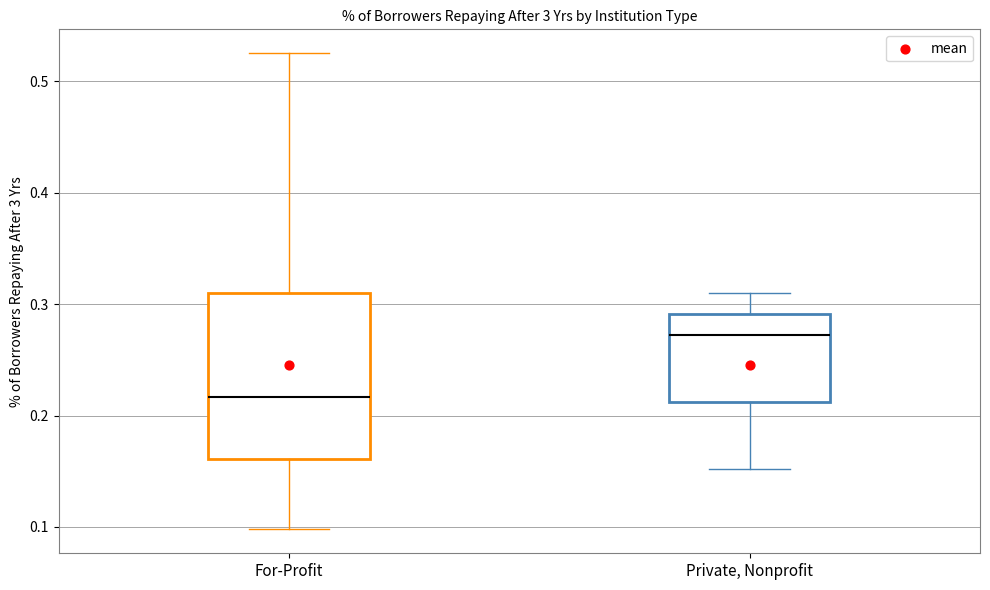

Comparing the boxes themselves (not the whiskers), which one is the tallest?

For-Profit